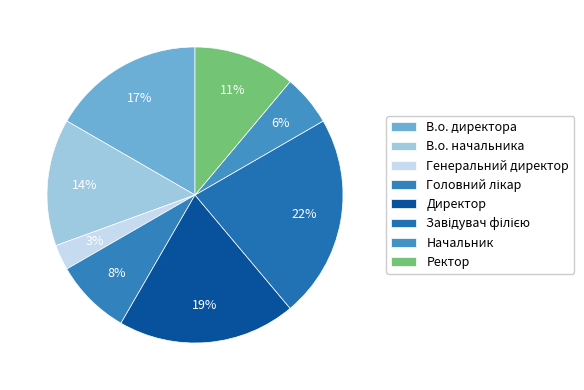

Combined, do Генеральний директор and Директор account for over 50%?

No